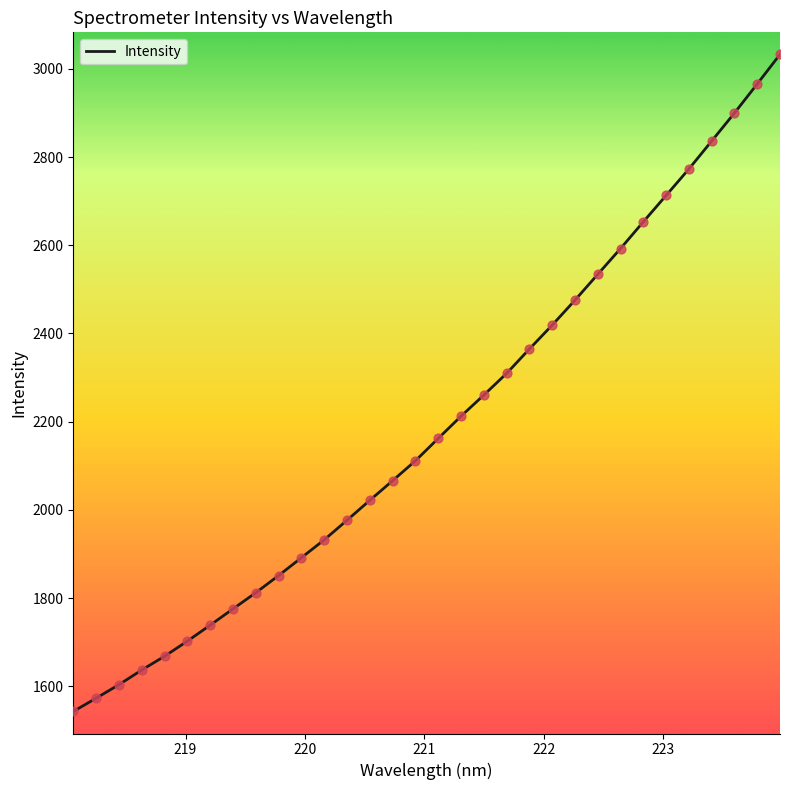

What is the maximum value shown in the chart?

3032.8